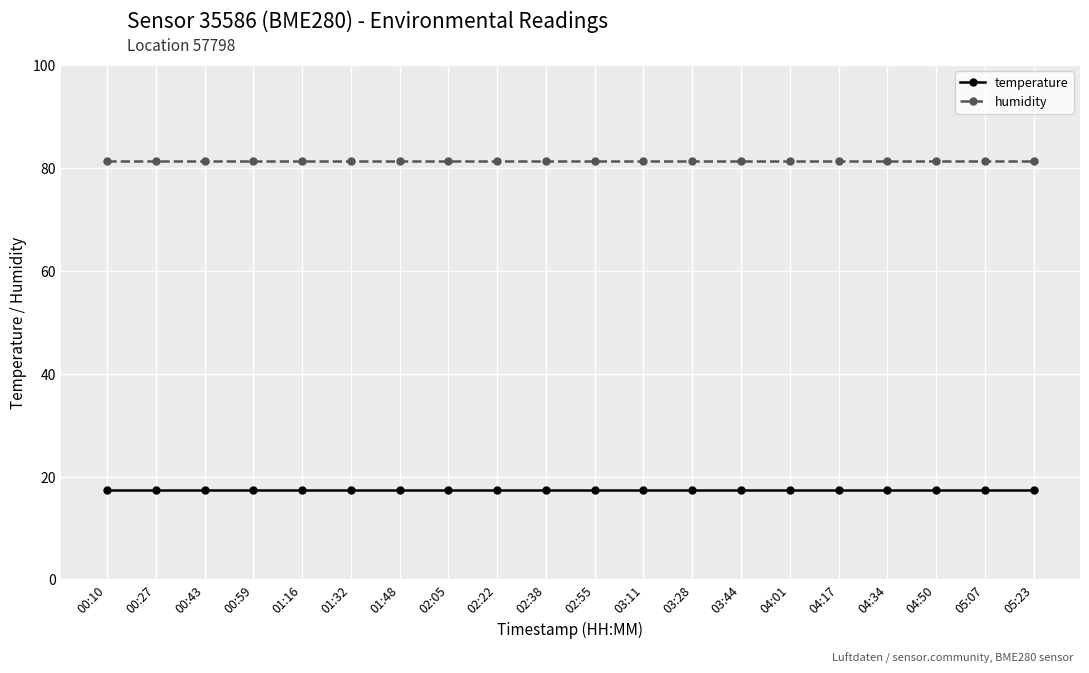

What is the average value of the humidity series?

81.4